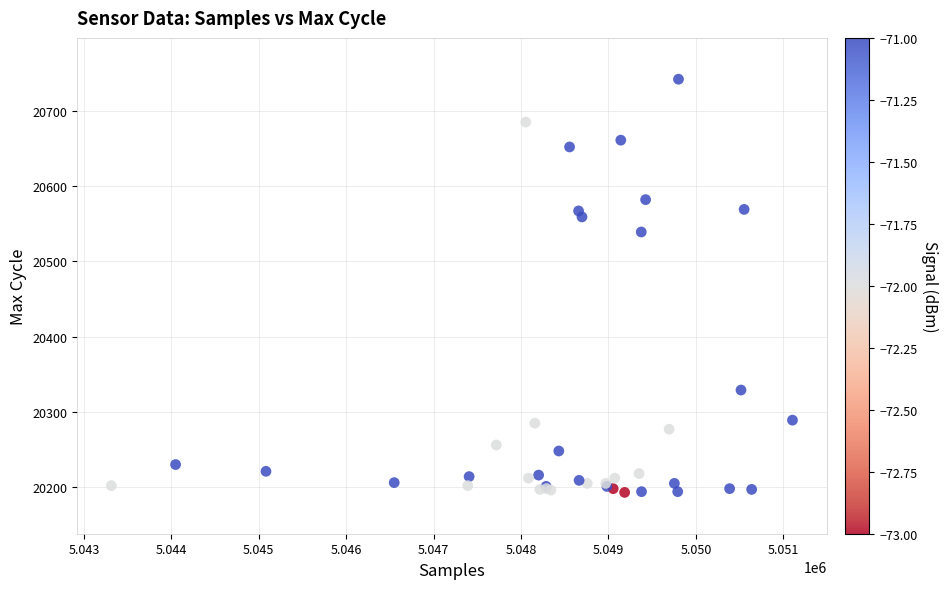

What Y value in the scatter plot is closest to 20467?

20539